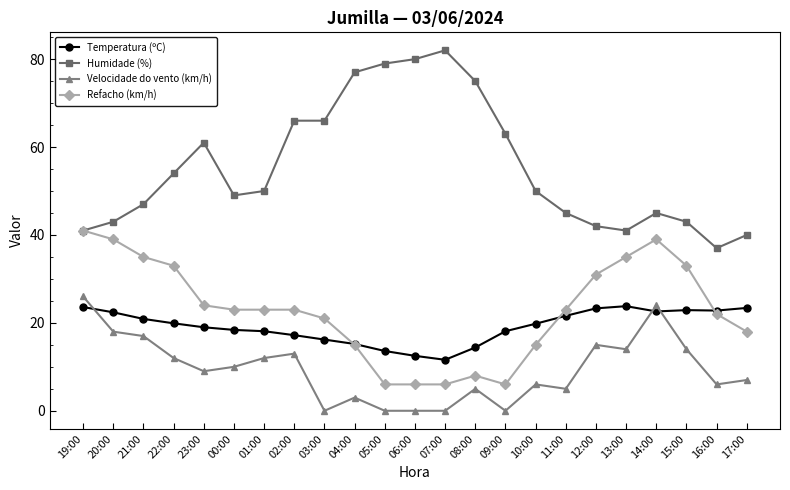

What is the average value of the Refacho (km/h) series?

22.8